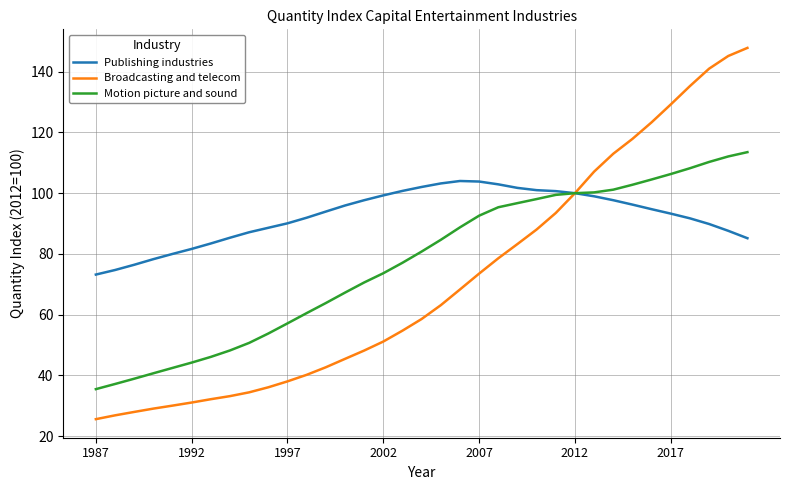

What is the difference between the maximum and minimum values in the Motion picture and sound series?

78.0